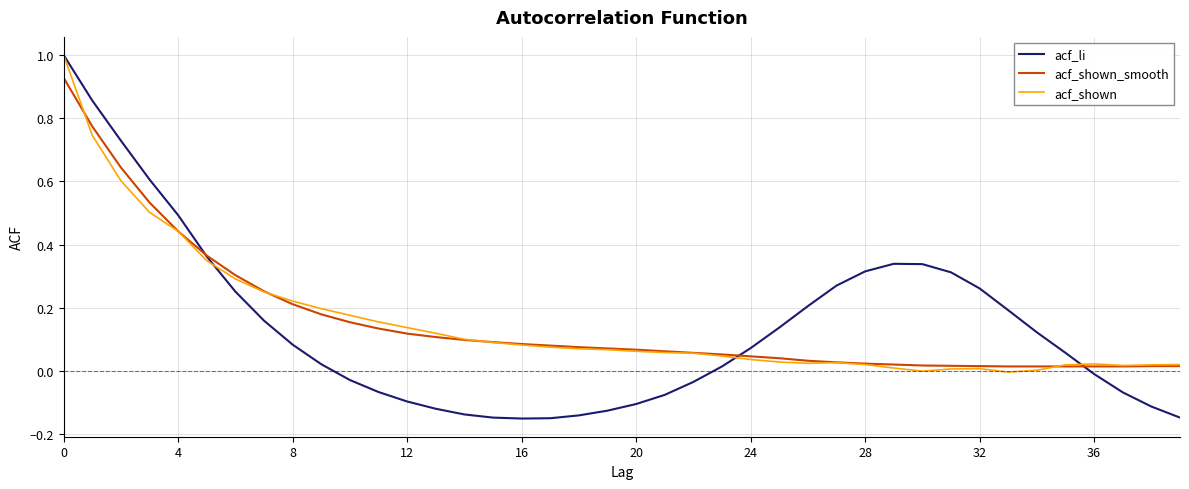

Which series has the largest range (max minus min)?

acf_li